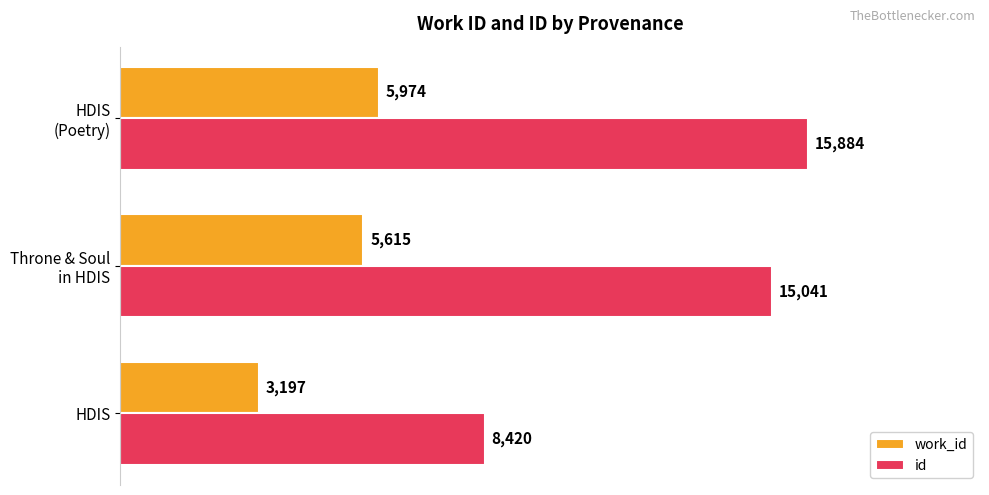

Which series has the largest total across all categories?

id